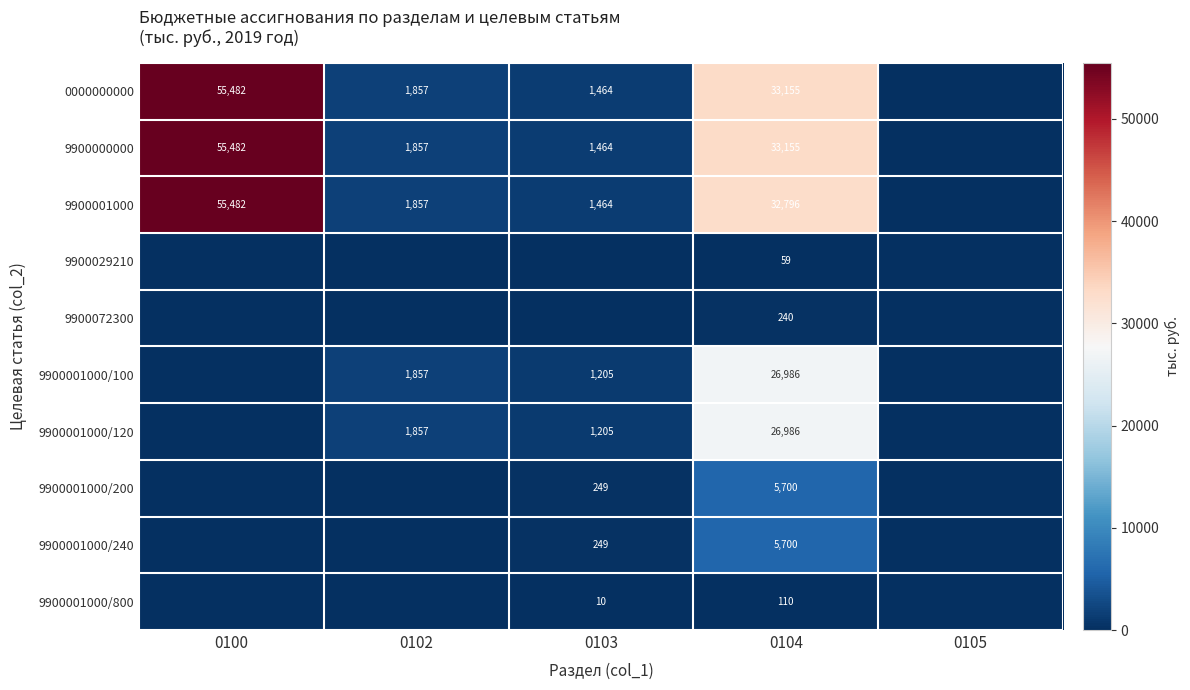

True or false: 0000000000 has a value of 28030 at 0100.

False